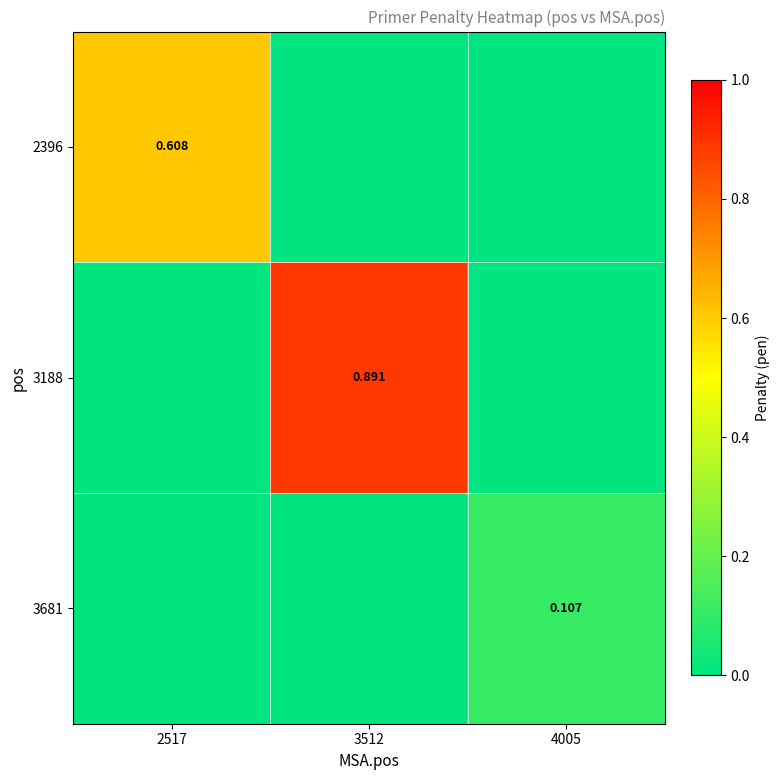

True or false: 3681 has a value of 0.1 at 4005.

False